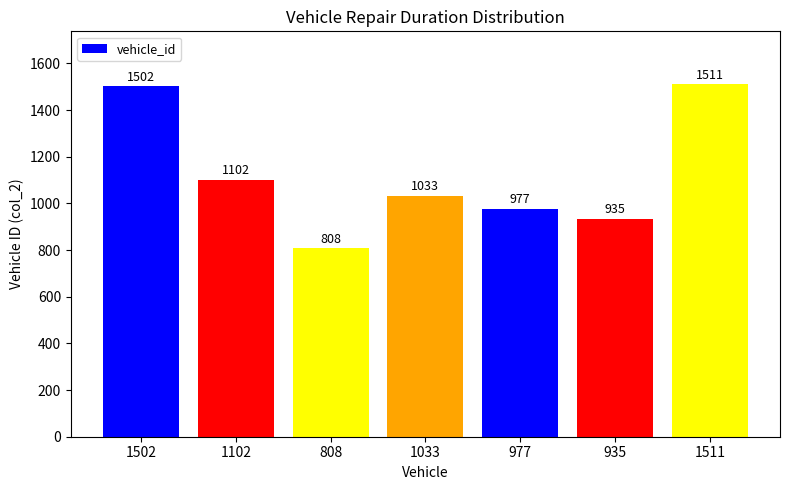

What position from the left is 1511?

7